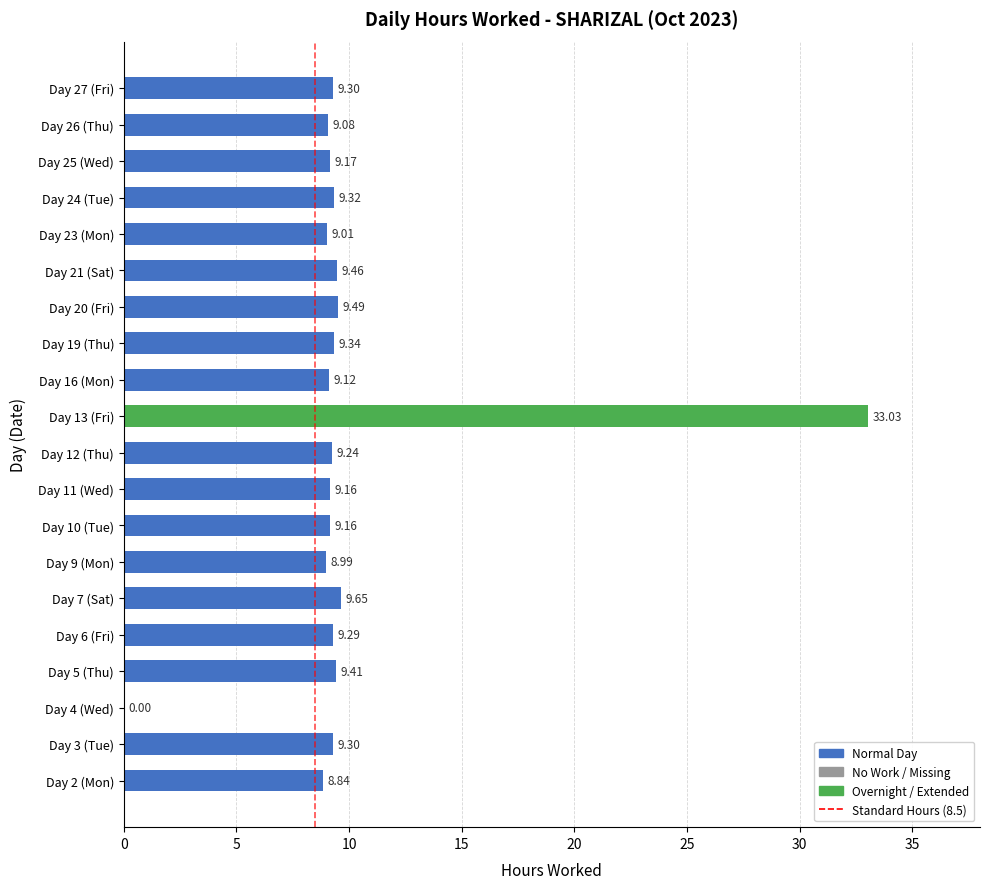

Between Day 7 (Sat) and Day 12 (Thu), which is larger?

Day 7 (Sat)